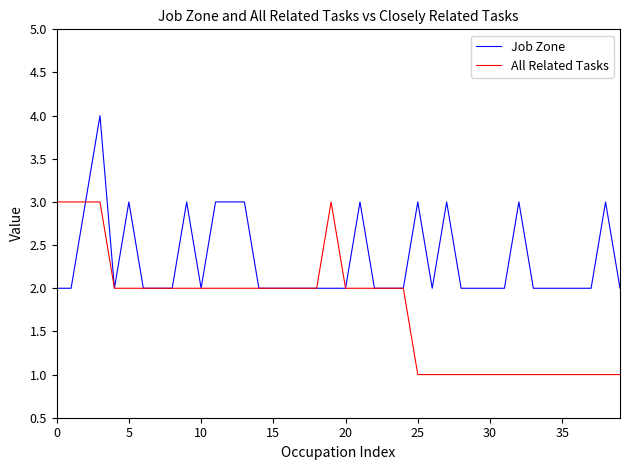

Which series has the largest total across all categories?

Job Zone